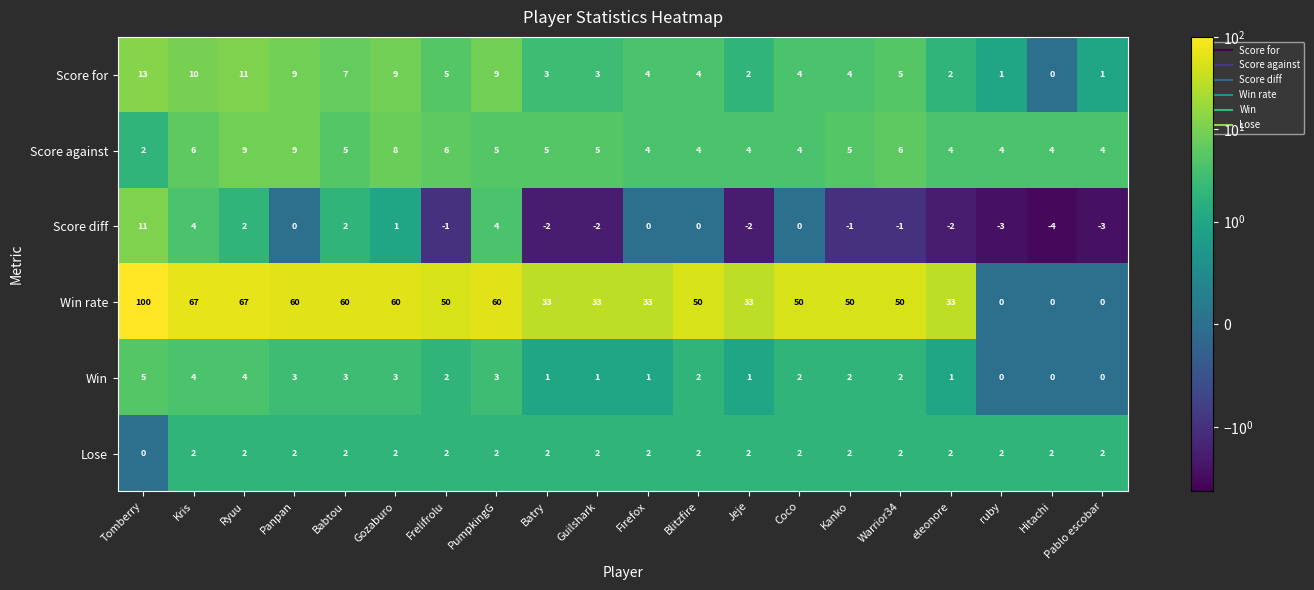

At how many categories does at least one series exceed 0?

20